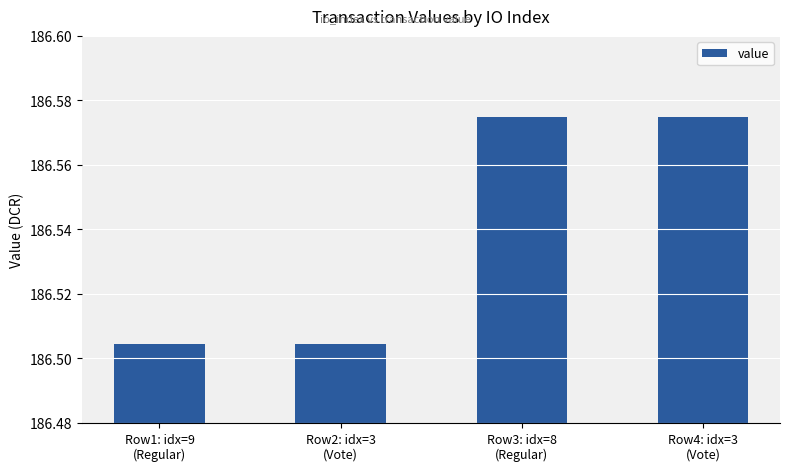

How many values are between 186 and 187?

4